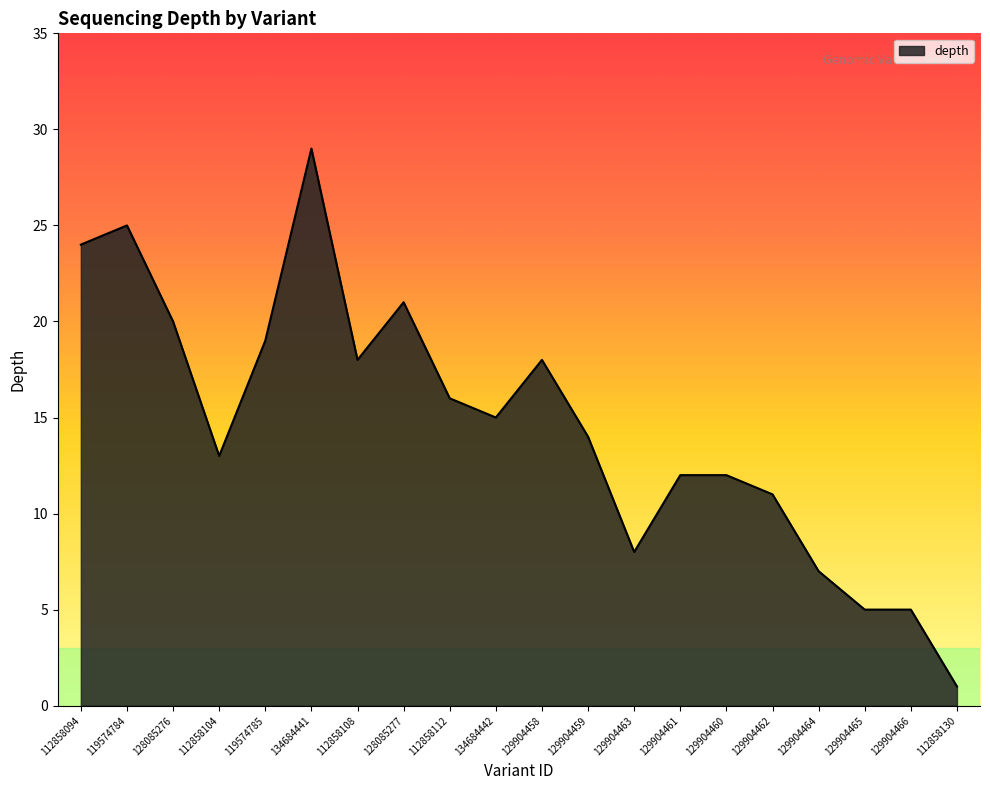

True or false: the data shows 3 at 129904465.

False